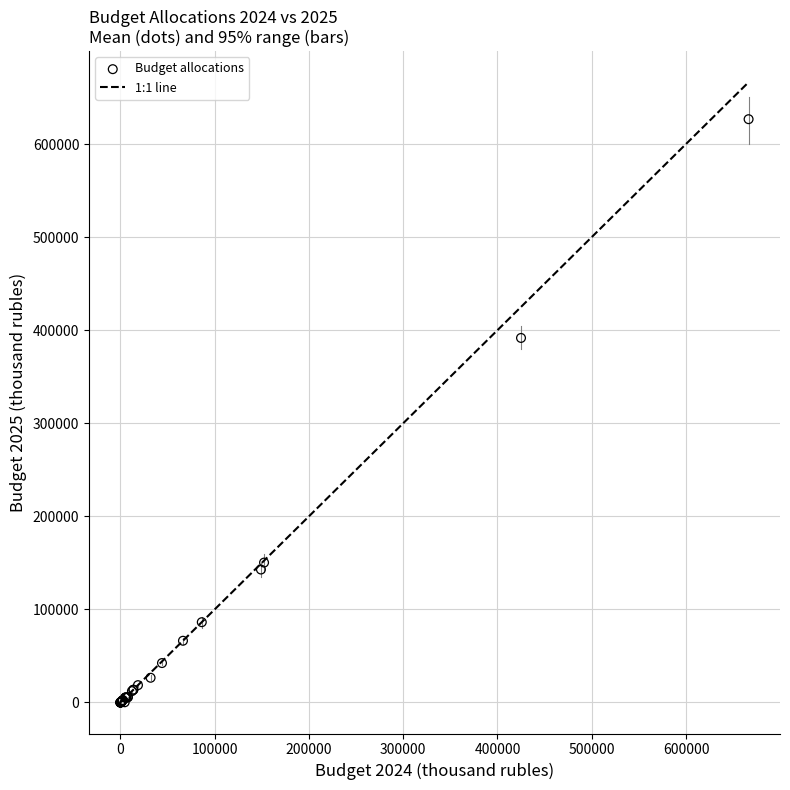

What Y value in the scatter plot is closest to 313332?

391638.9